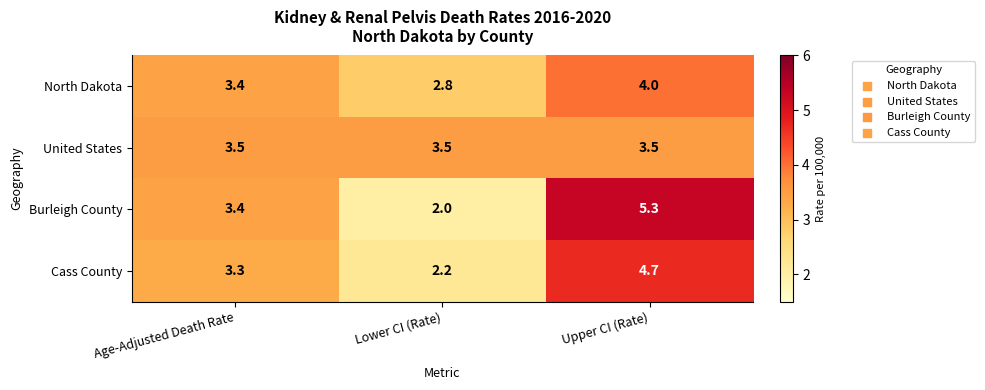

Where does the North Dakota series first go above 3?

Age-Adjusted Death Rate